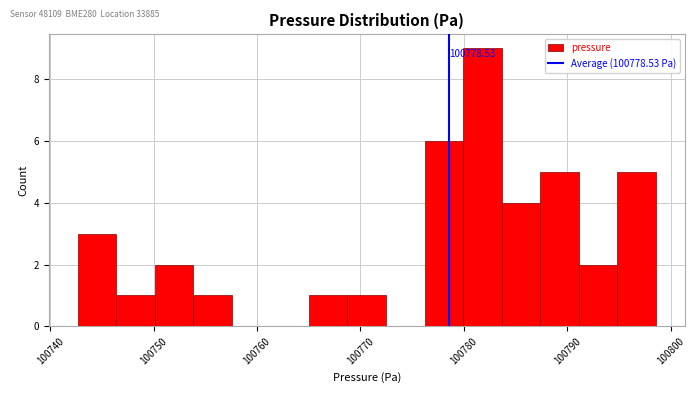

Read against the x-axis, roughly where is the centre of the tallest bar?

100782